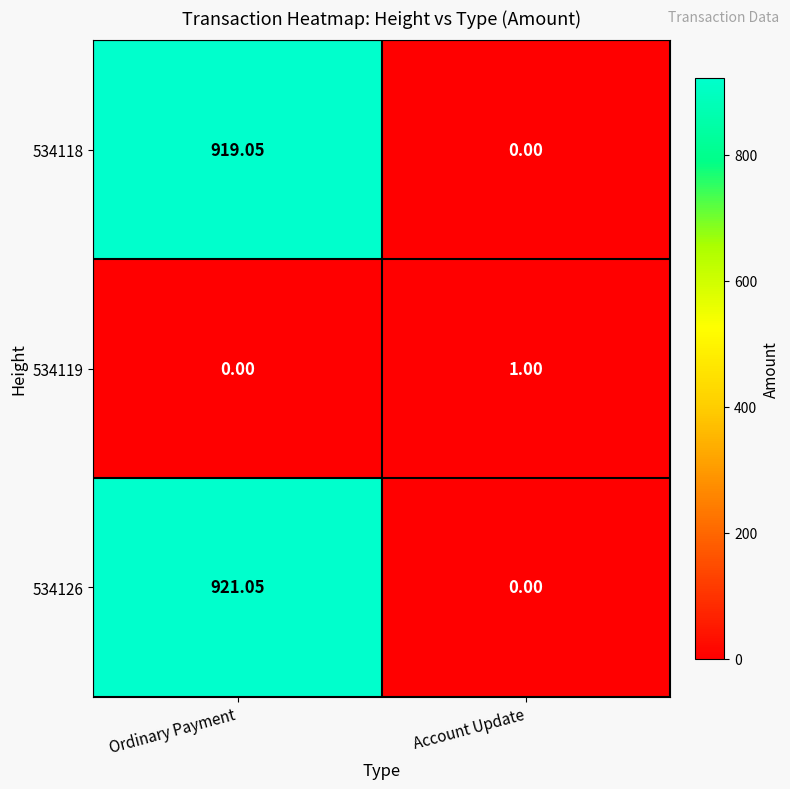

Which series changed the most between Ordinary Payment and Account Update?

534126